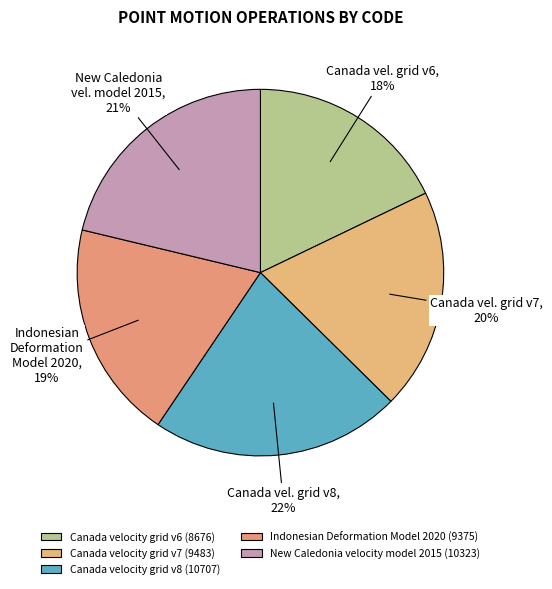

Is it true that New Caledonia velocity model 2015 is 13% of the pie?

False